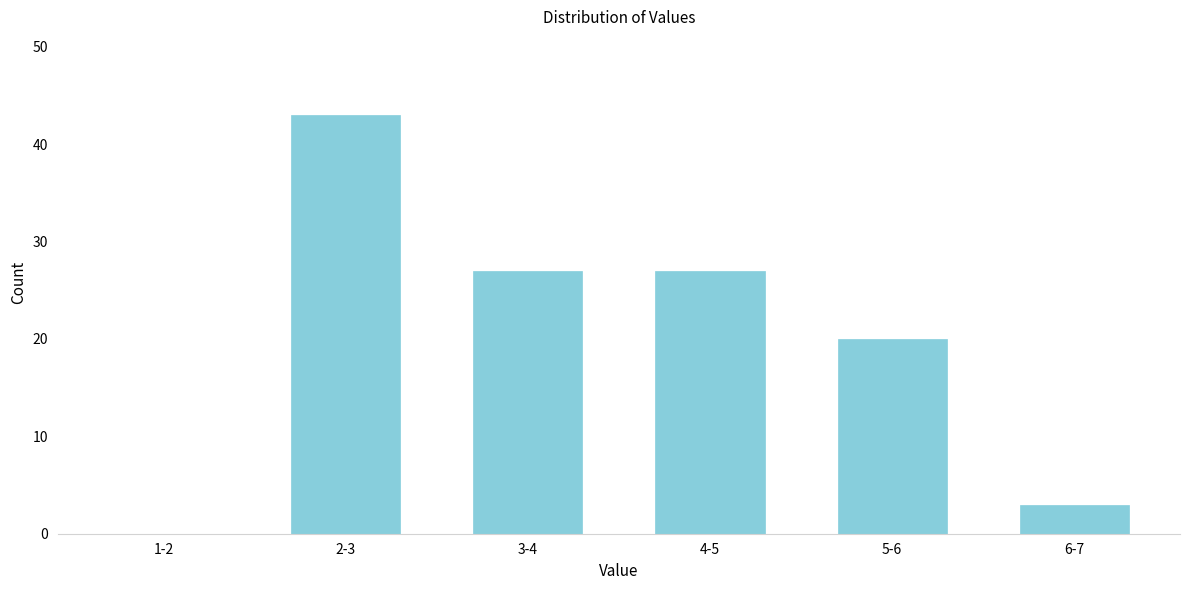

Reading left to right, what are all the values shown in this chart?

1-2=0	2-3=43	3-4=27	4-5=27	5-6=20	6-7=3